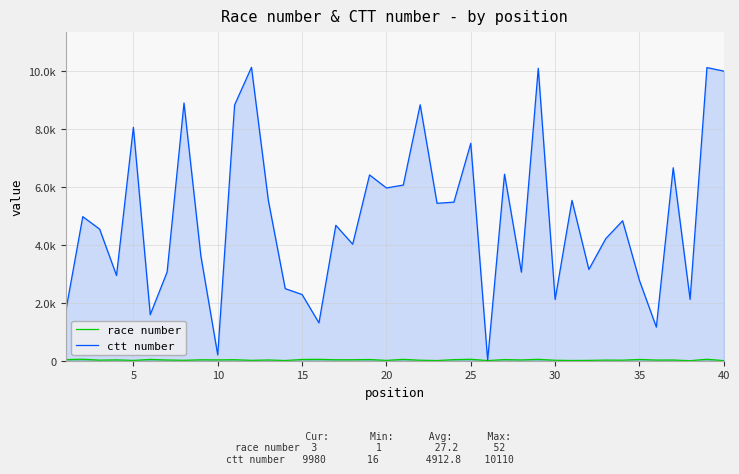

Reading right to left, list all the values displayed in this chart.

race number: 3	51	1	24	23	44	19	22	12	8	16	49	27	39	5	50	37	6	17	47	11	42	34	33	48	43	7	26	13	35	29	32	15	25	45	10	30	20	52	38
ctt number: 9980	10101	2116	6649	1158	2763	4823	4205	3146	5525	2112	10077	3052	6428	16	7492	5464	5425	8820	6053	5953	6402	4015	4666	1305	2281	2484	5523	10110	8813	201	3610	8880	3059	1586	8042	2939	4534	4965	1738